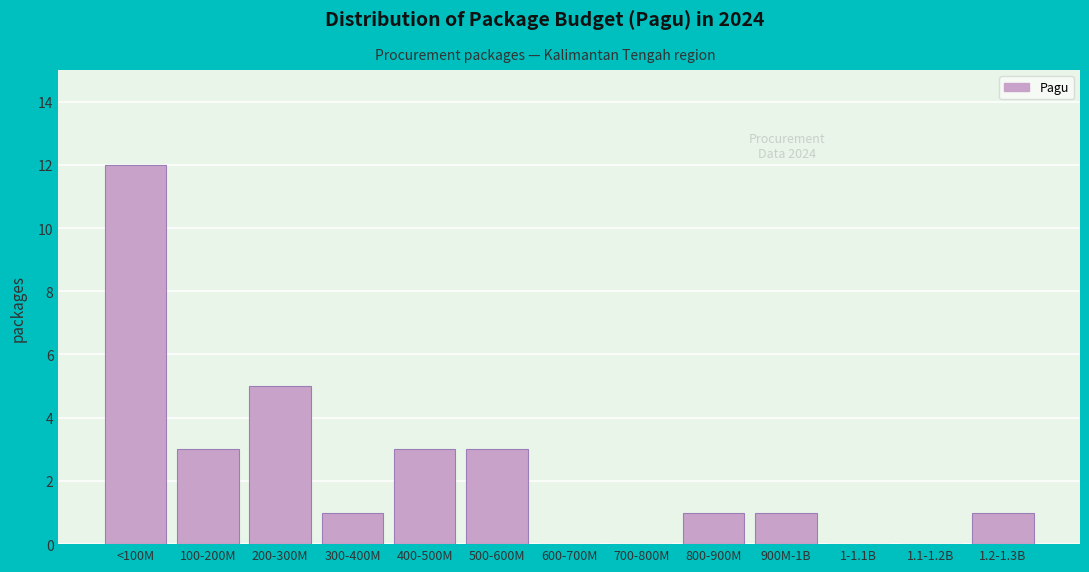

Reading left to right, what are all the values shown in this chart?

<100M=12	100-200M=3	200-300M=5	300-400M=1	400-500M=3	500-600M=3	600-700M=0	700-800M=0	800-900M=1	900M-1B=1	1-1.1B=0	1.1-1.2B=0	1.2-1.3B=1